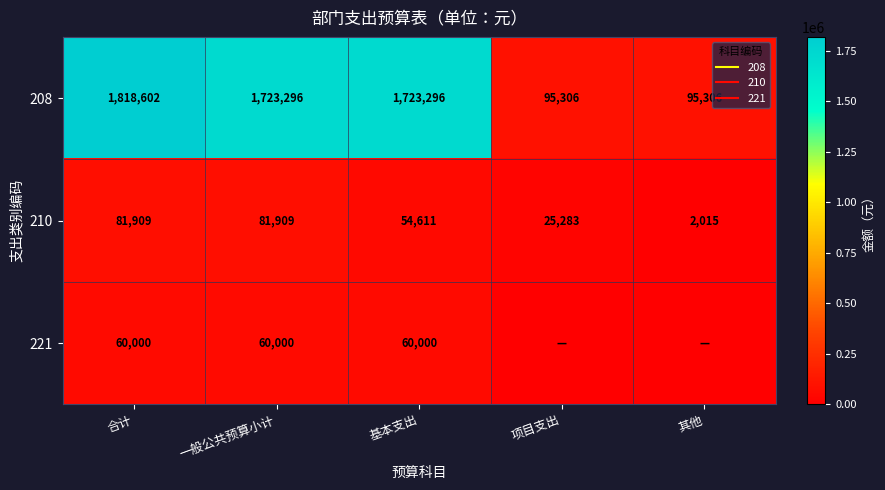

What is the difference between the second highest and minimum values in the 208 series?

1627990.4